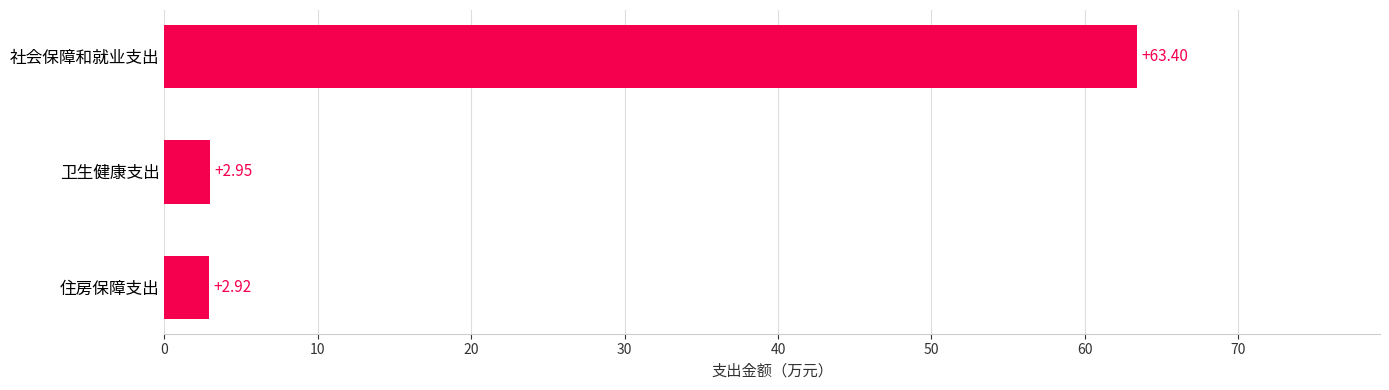

Which has a higher value, 卫生健康支出 or 住房保障支出?

卫生健康支出